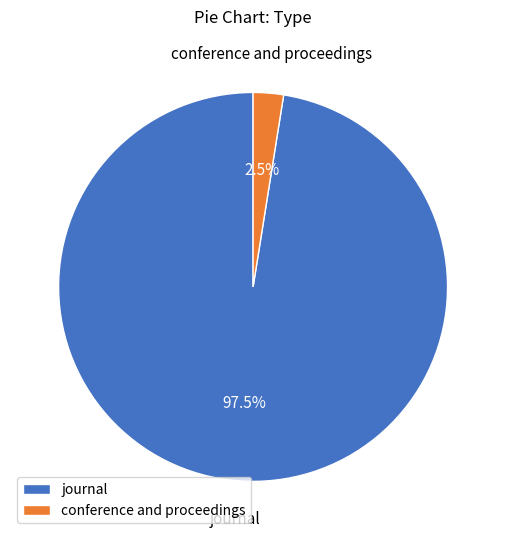

Combined, do journal and conference and proceedings account for over 50%?

Yes